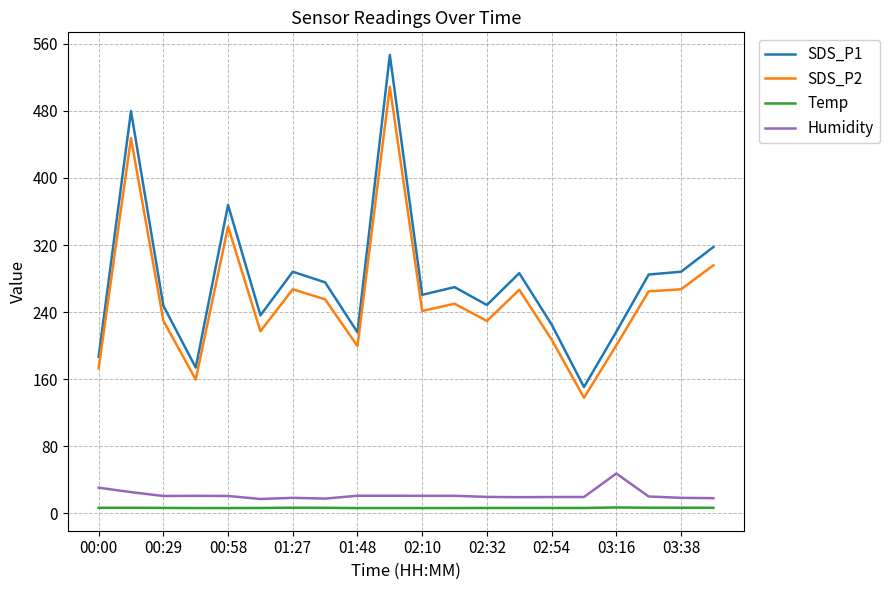

What is the difference between the maximum and second lowest values in the Temp series?

0.7